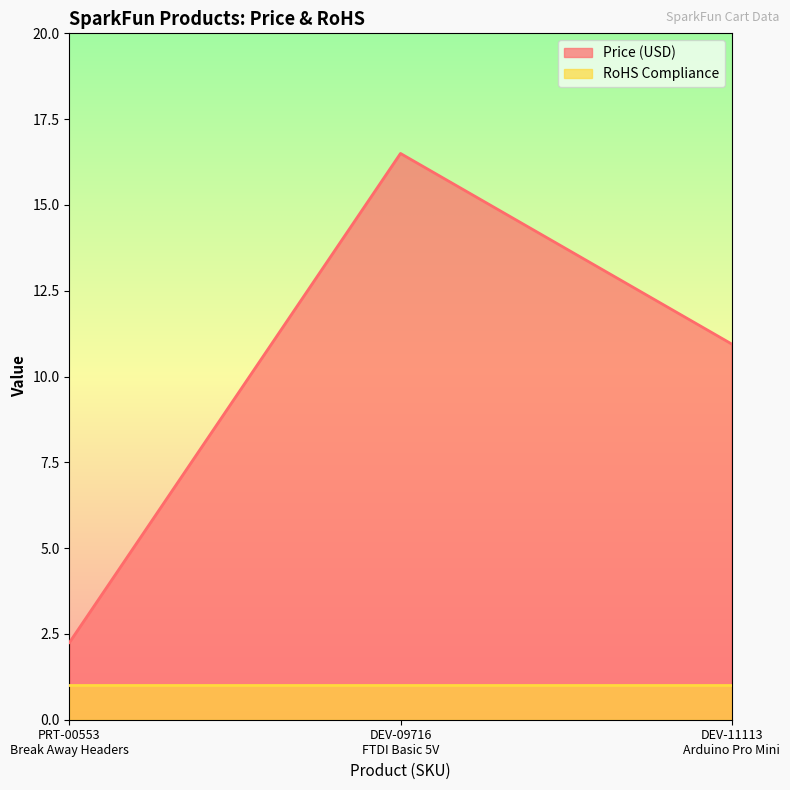

What is the minimum value for RoHS Compliance?

1.0